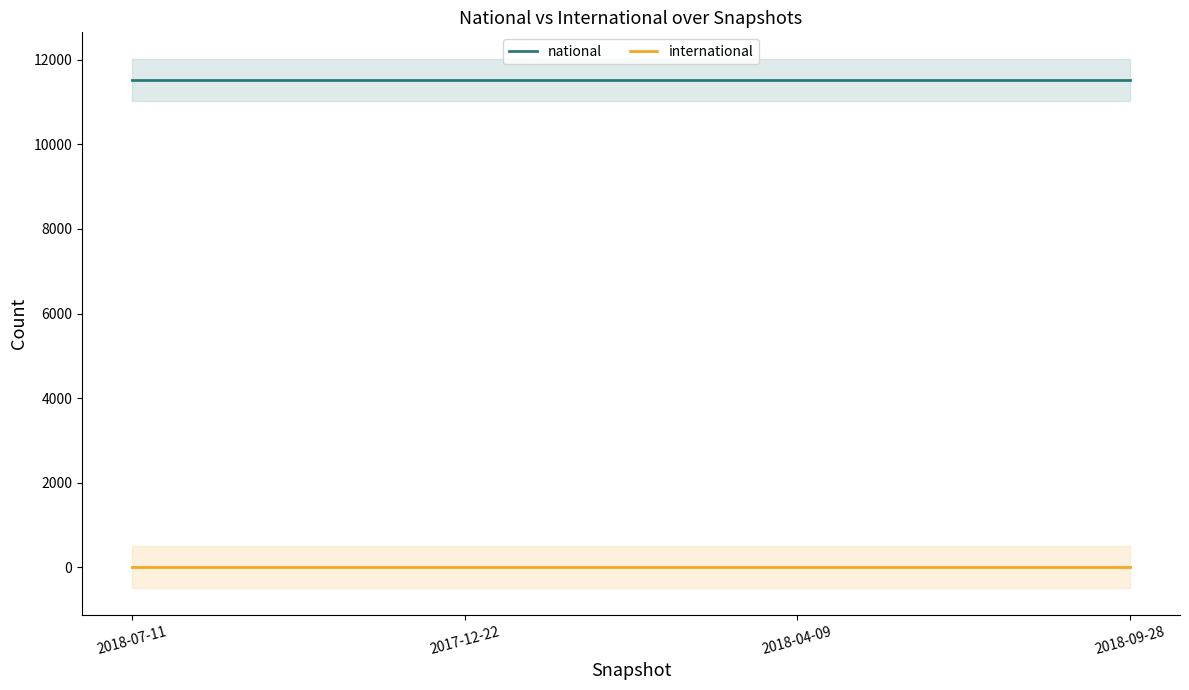

What is the highest value of the national series?

11527